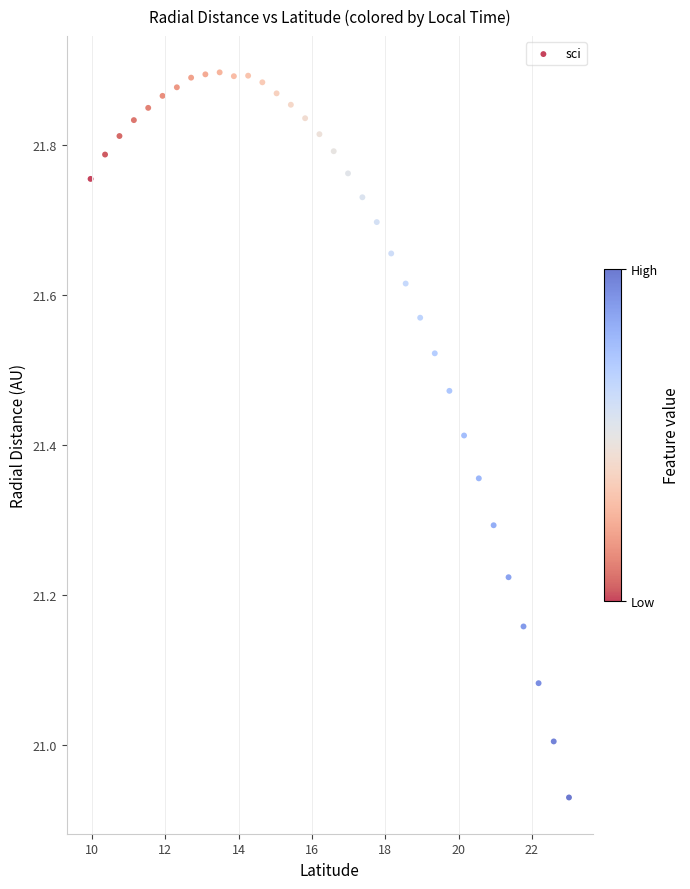

What is the range of X values (max minus min)?

13.0